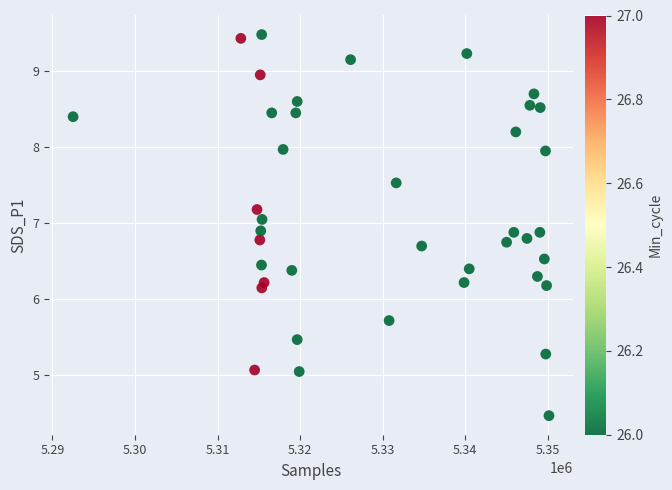

What is the range of Y values (max minus min)?

5.0